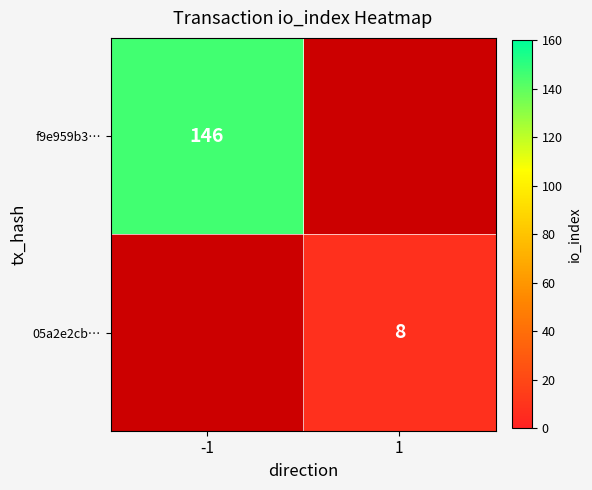

True or false: f9e959b3… has a value of 146 at -1.

True